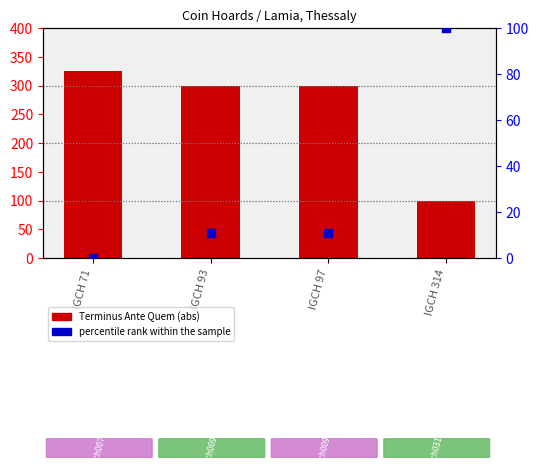

Is the value of Terminus Ante Quem (abs) at IGCH 97 greater than the value of percentile rank within the sample at IGCH 314?

Yes